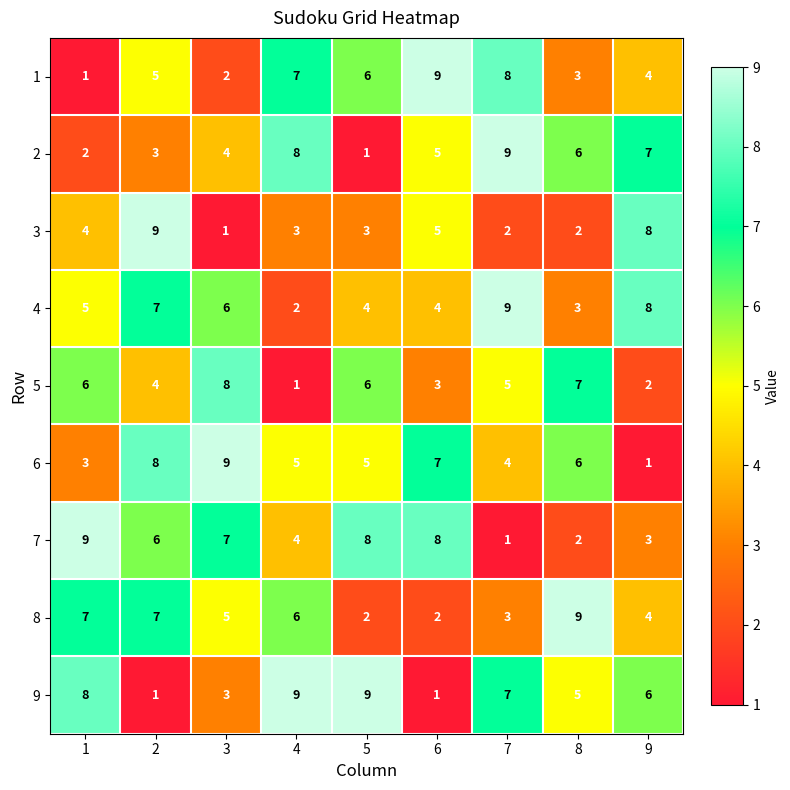

At which category is the sum across all series the highest?

2